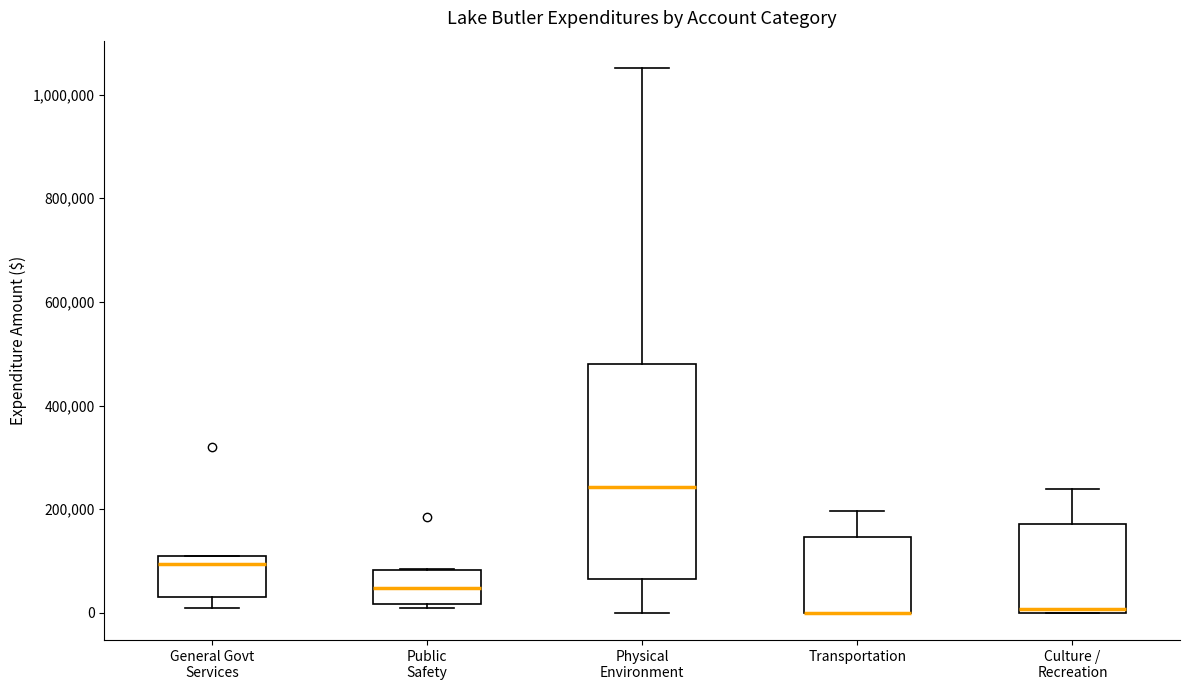

Where does the median line of the box for Physical Environment sit on the y-axis? The values are not printed on the chart, so give them approximately, as read against the axis.

240000